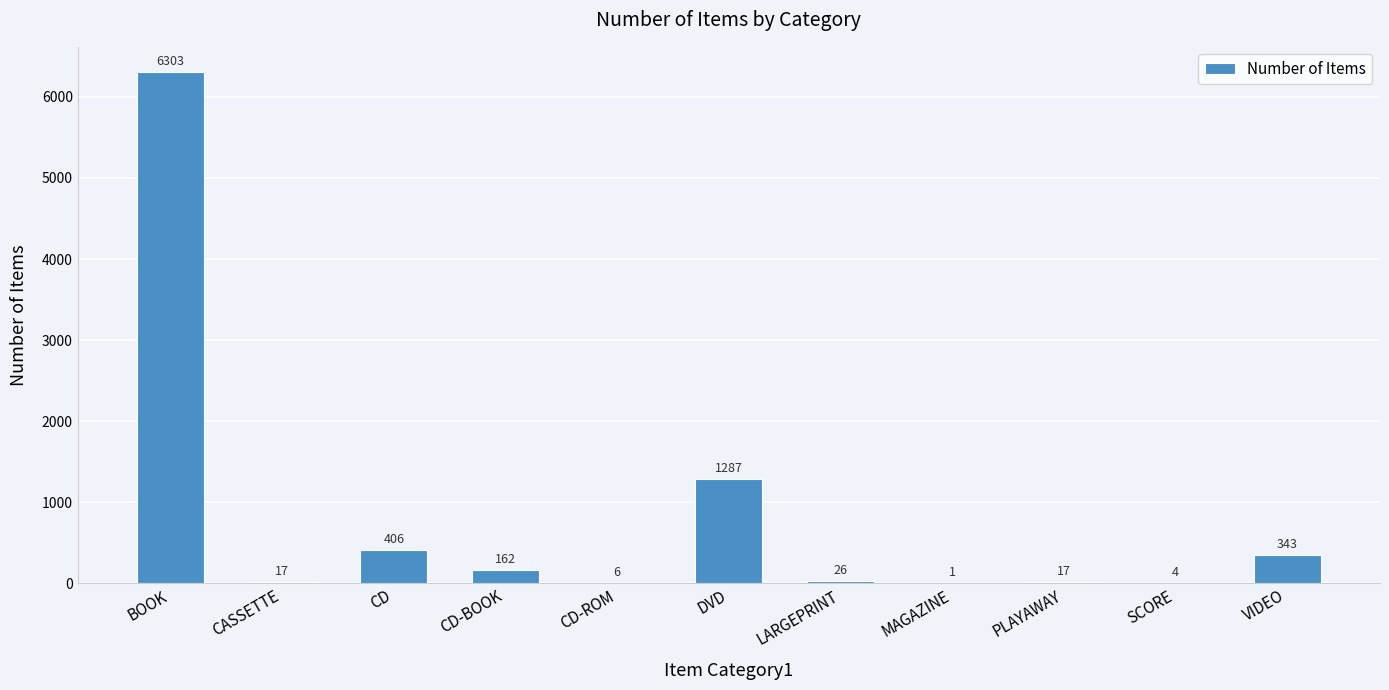

Which label corresponds to the largest value in the chart?

BOOK